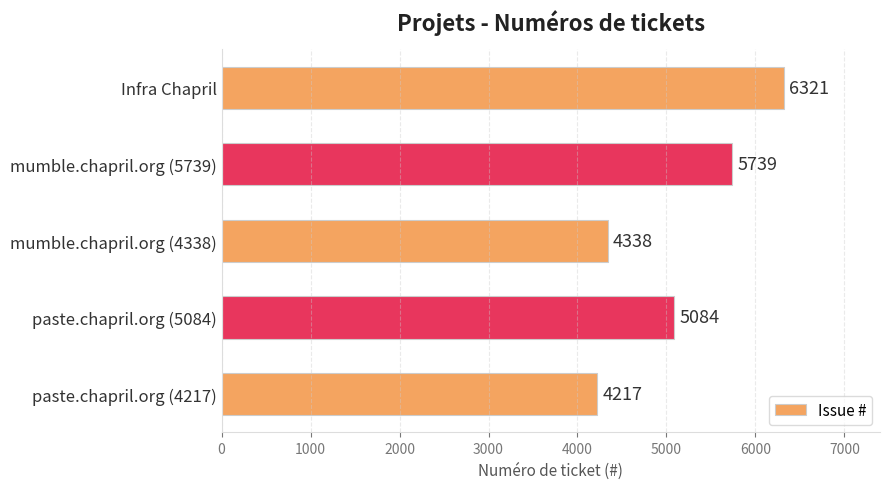

Is it true that the value at paste.chapril.org (4217) is 4217?

True